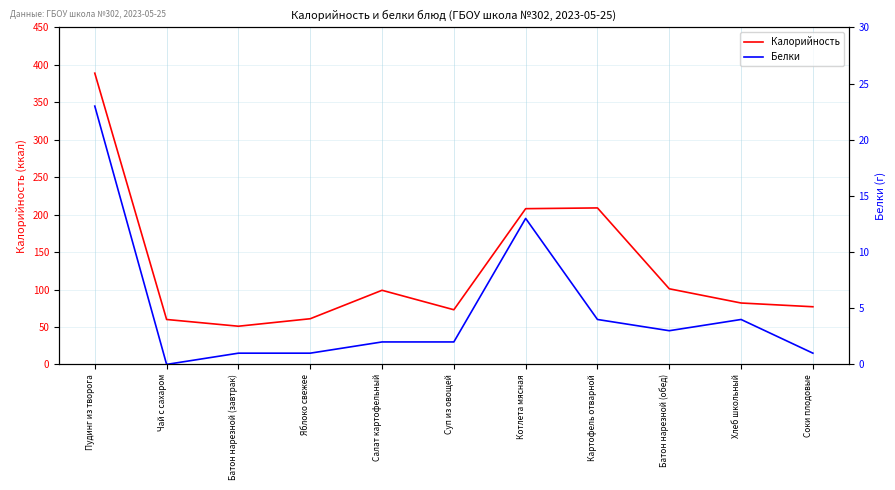

What is the approximate value of Калорийность at Батон нарезной (обед), to the nearest 5?

100